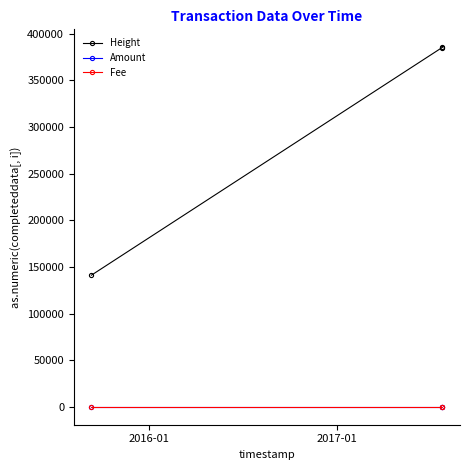

Which series has the widest spread of values?

Height